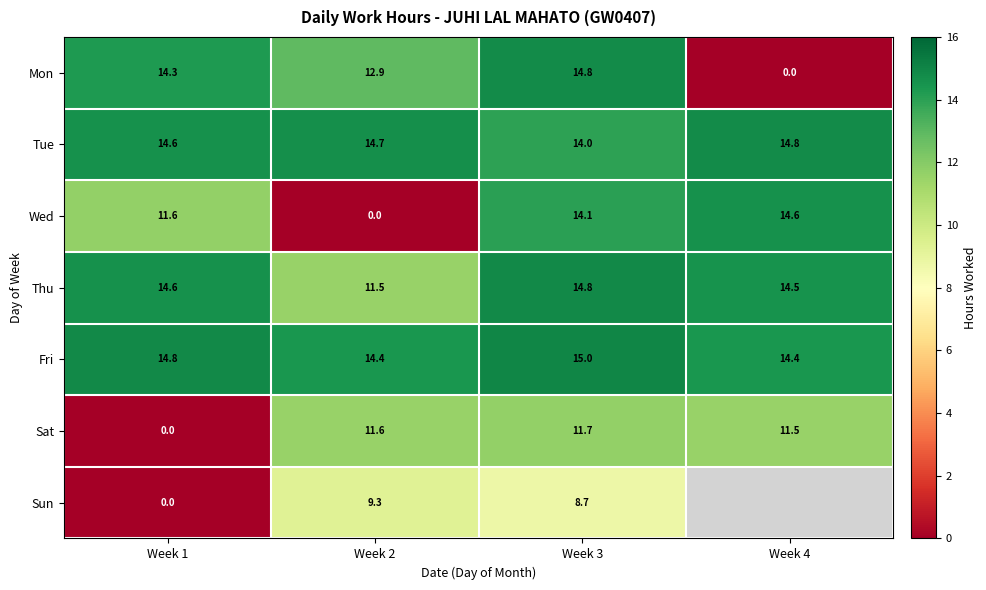

At which label is Tue closest to 14?

Week 3